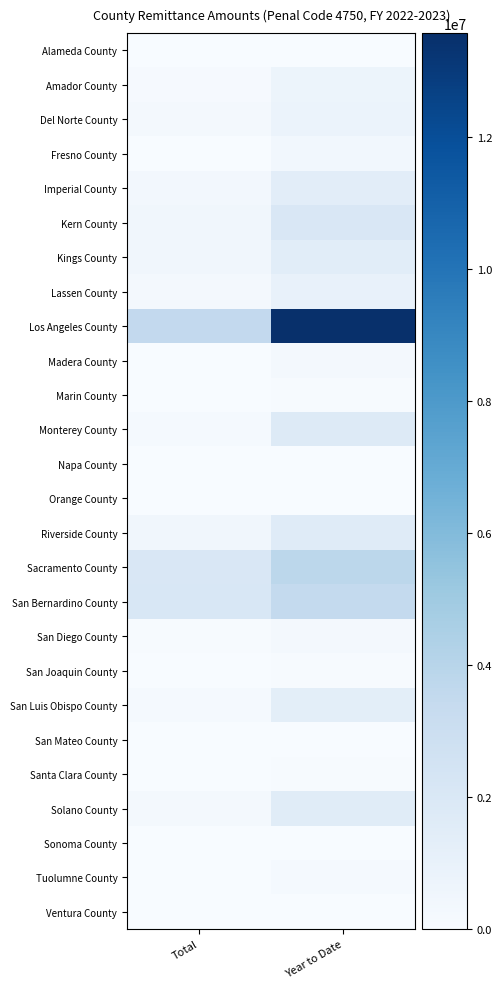

Count the number of categories in the chart.

2